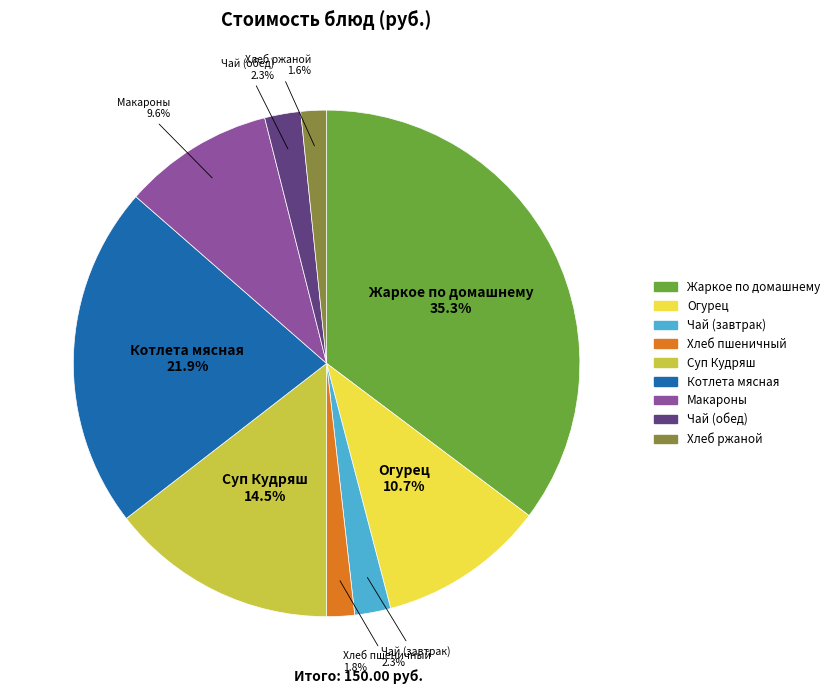

Does Огурец represent more than half of the total?

No